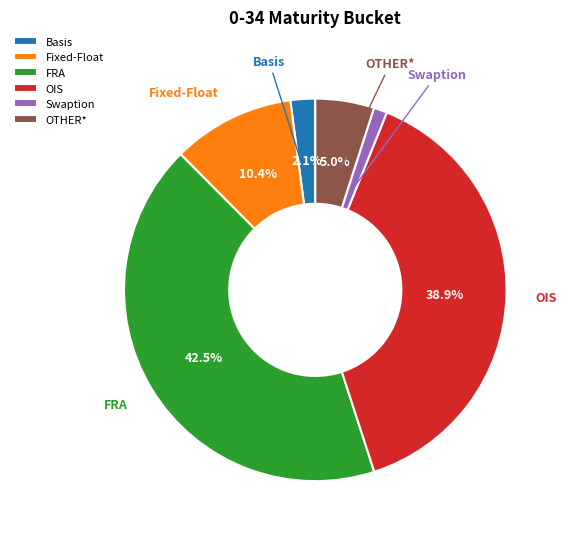

Rank the categories by value from lowest to highest.

Swaption, Basis, OTHER*, Fixed-Float, OIS, FRA